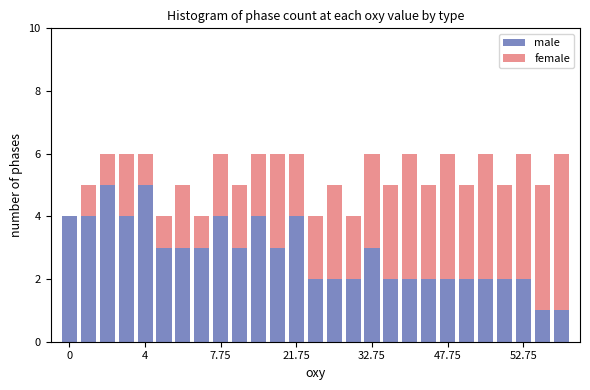

What is the sum of all male values?

76